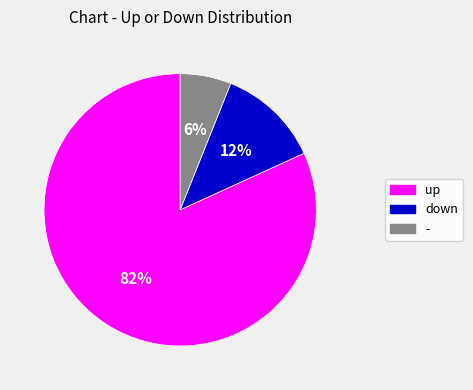

Is the sum of down and up greater than half?

Yes